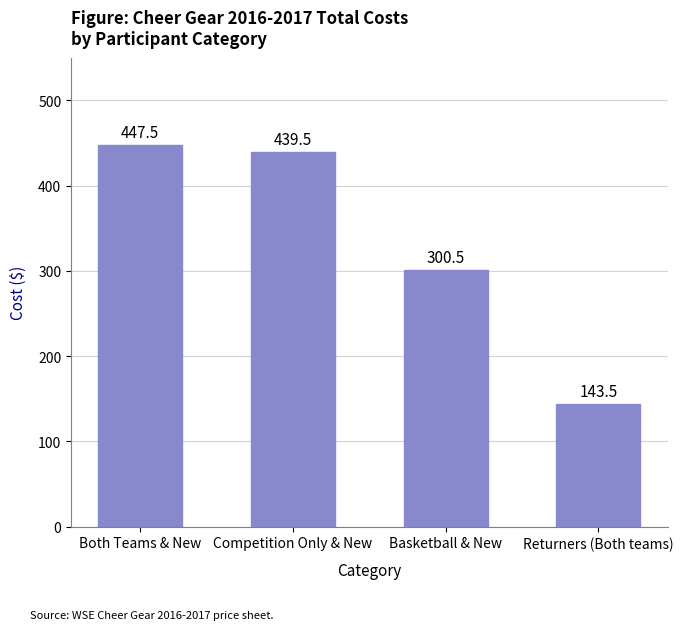

What value does the data have at Basketball & New?

300.5